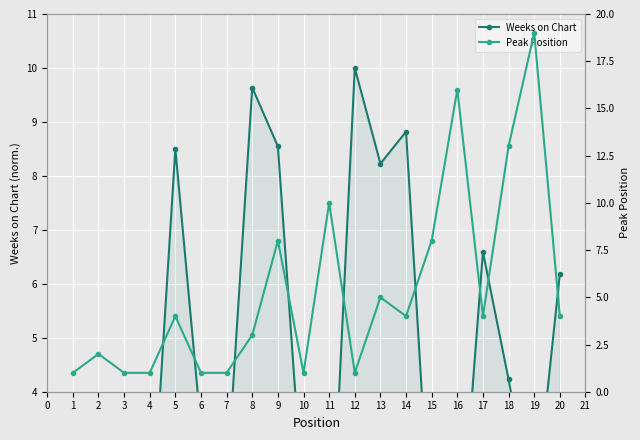

What is the difference between the second highest and minimum values in the Peak Position series?

15.0